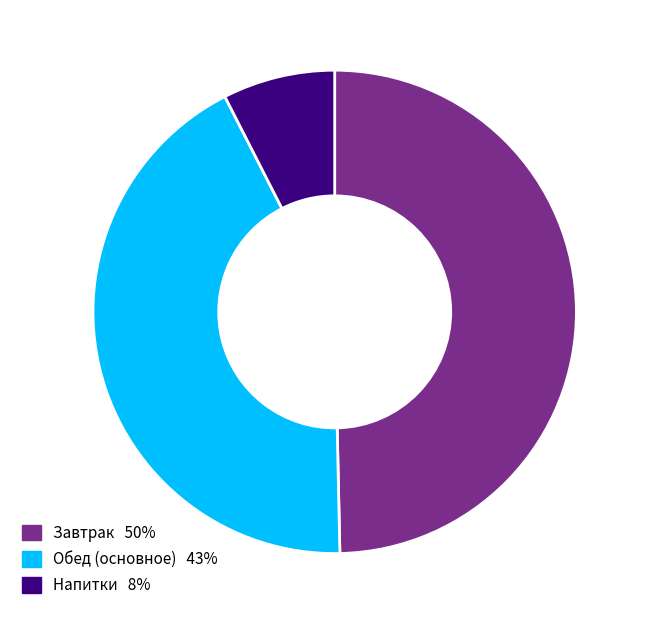

Is there any slice that represents more than half of the pie?

No